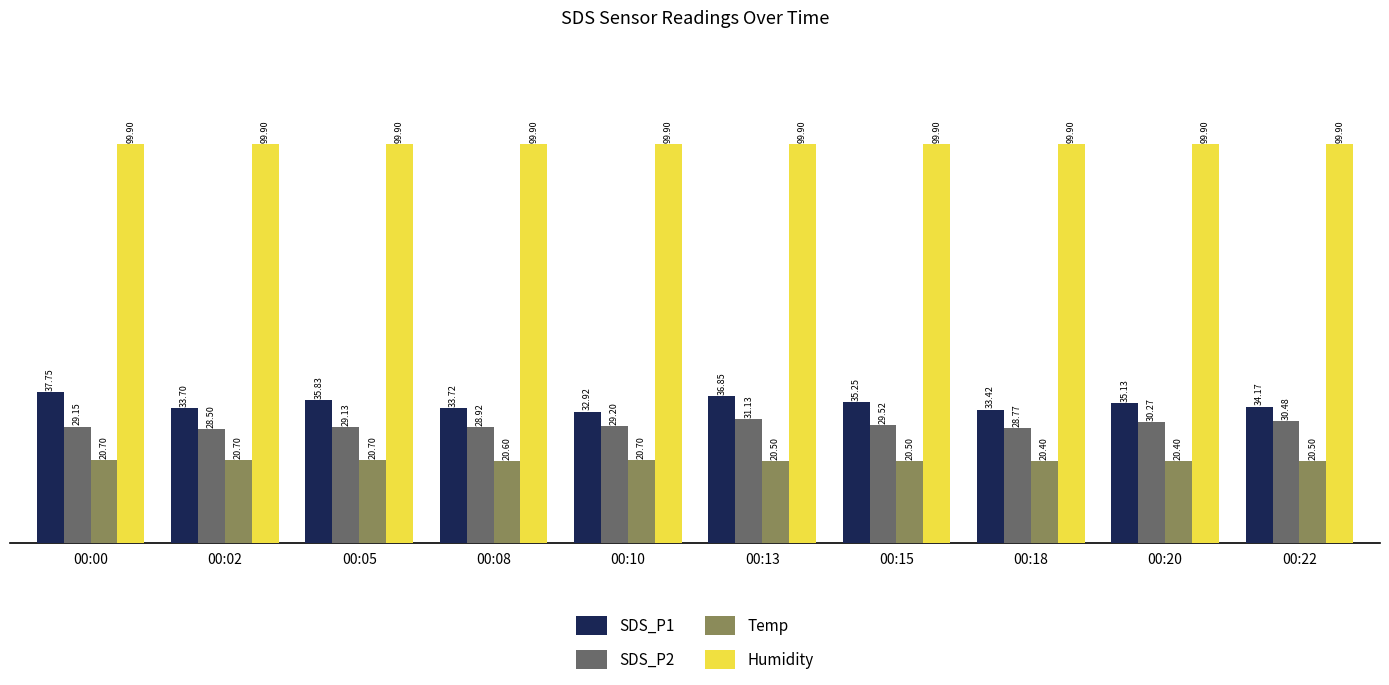

True or false: Temp has a value of 20.5 at 00:13.

True